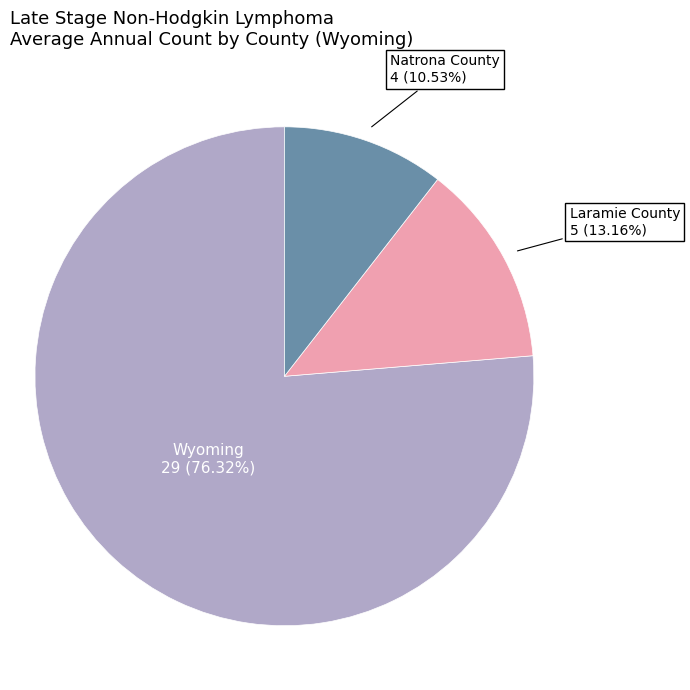

Which slice represents more than half of the pie?

Wyoming